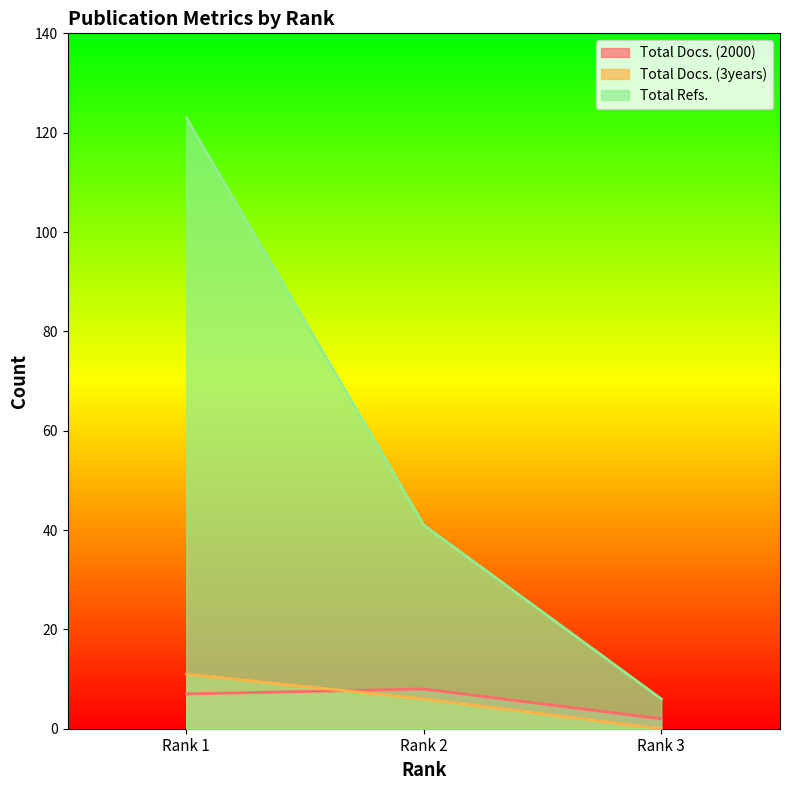

Rank the series at 1 from lowest to highest value.

Total Docs. (2000), Total Docs. (3years), Total Refs.